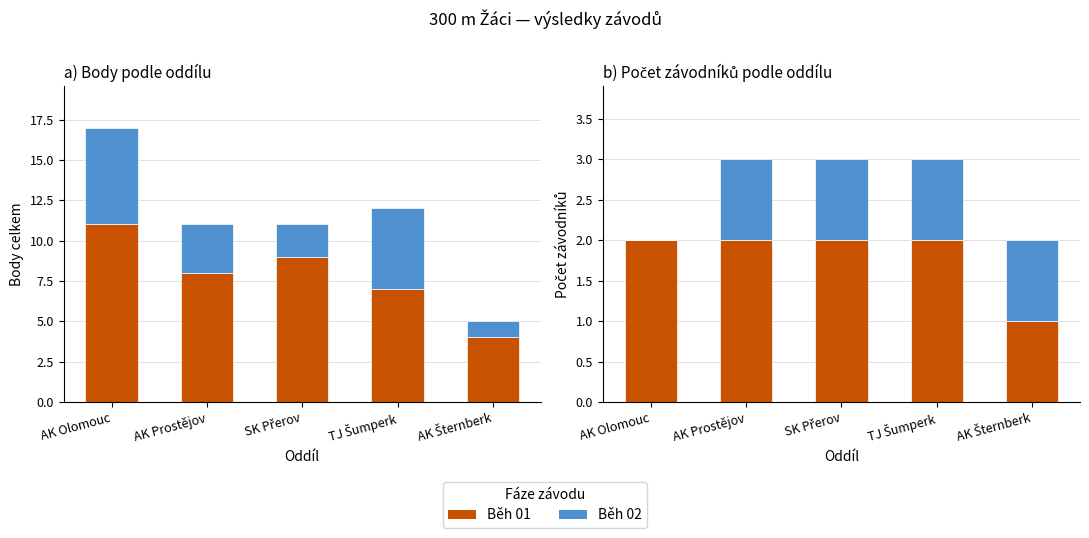

Reading left to right, transcribe all the data shown in this chart.

Běh 01 (body): 11	8	9	7	4
Běh 02 (body): 6	3	2	5	1
Běh 01 (počet): 2	2	2	2	1
Běh 02 (počet): 0	1	1	1	1